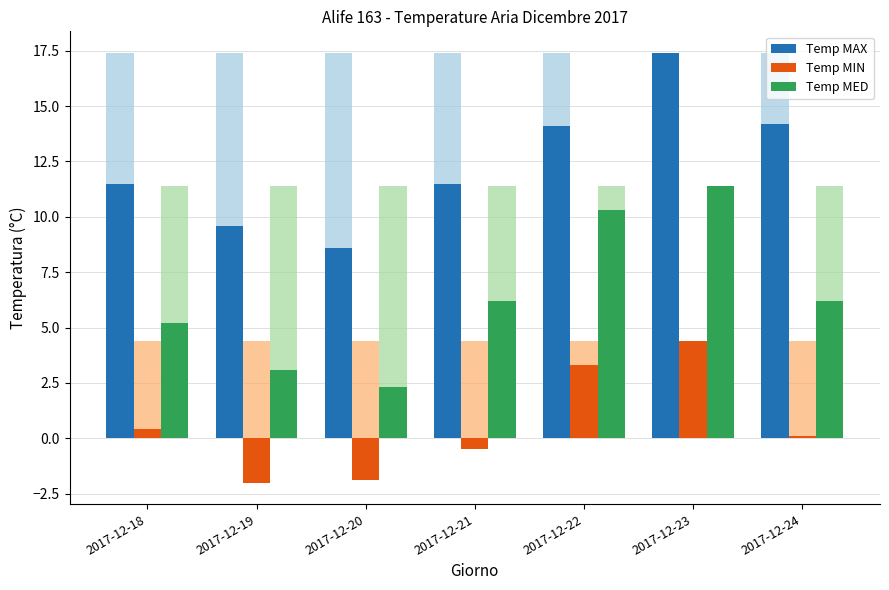

What is the value of the Temp MIN bar at the 4th from the left?

-0.5